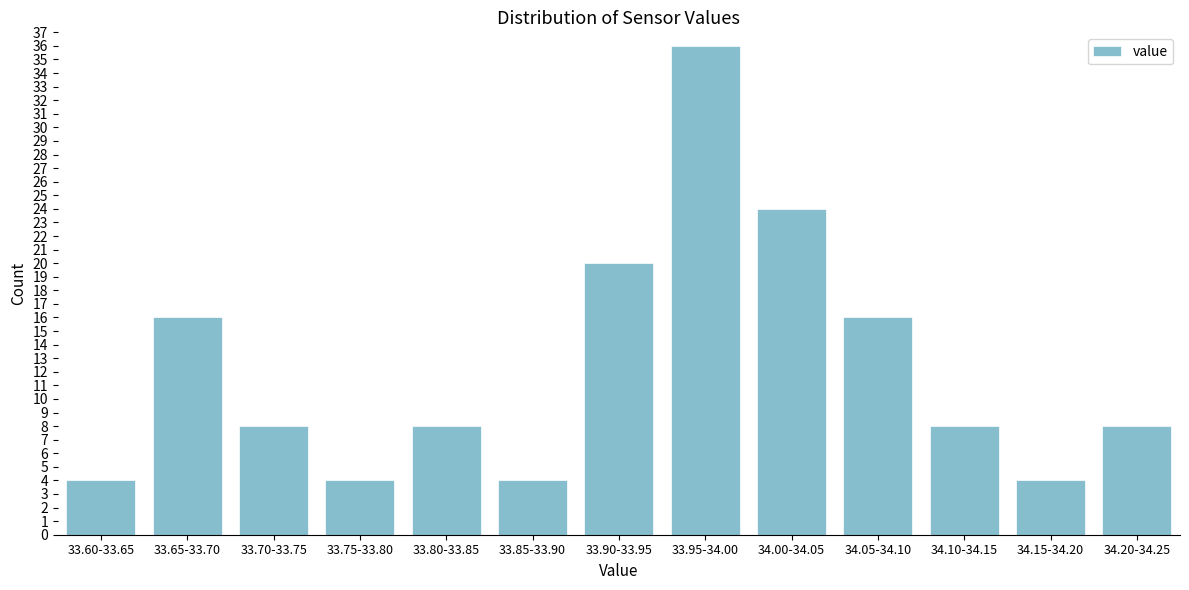

Reading left to right, what are all the values shown in this chart?

4	16	8	4	8	4	20	36	24	16	8	4	8